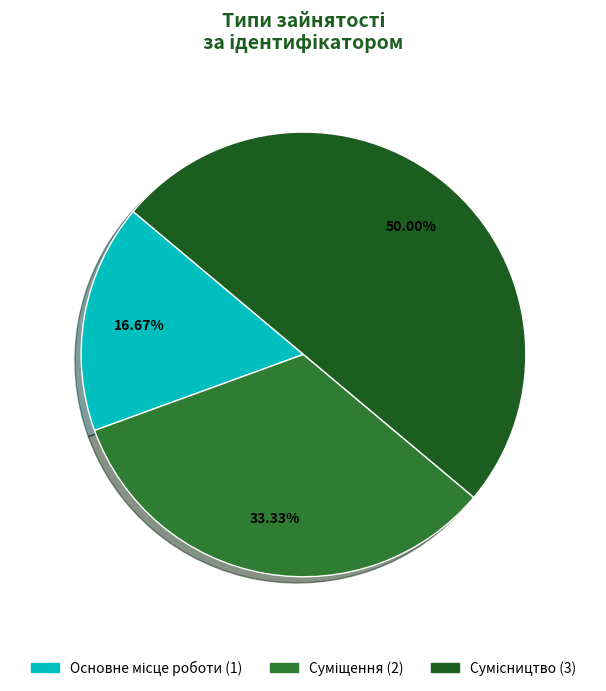

To the nearest percent, what portion does Основне місце роботи represent?

17%